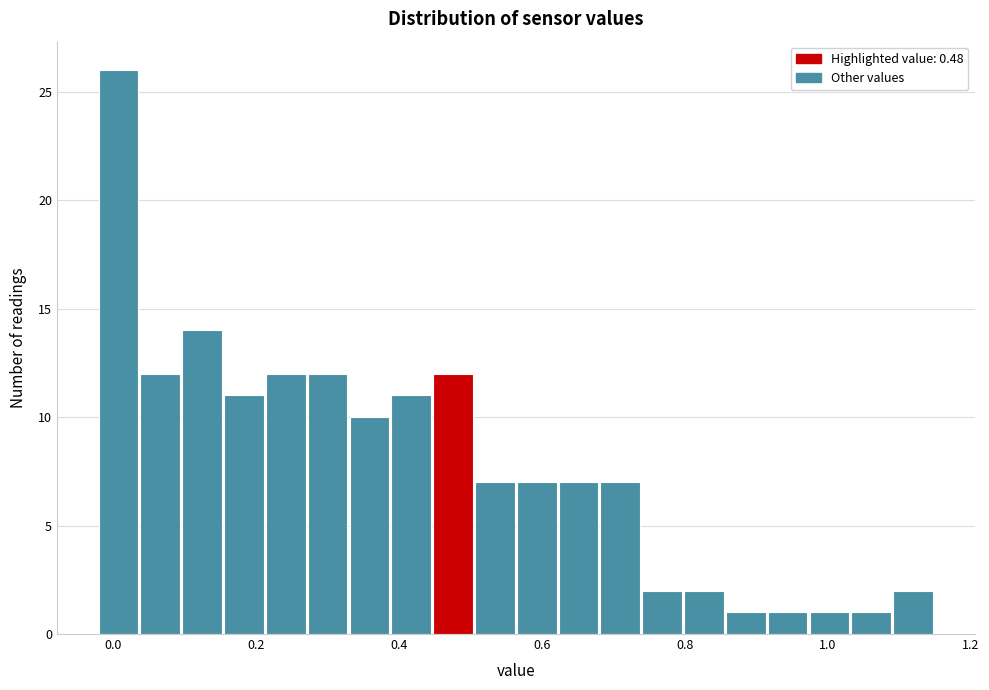

Read against the x-axis, roughly where is the centre of the tallest bar?

0.00